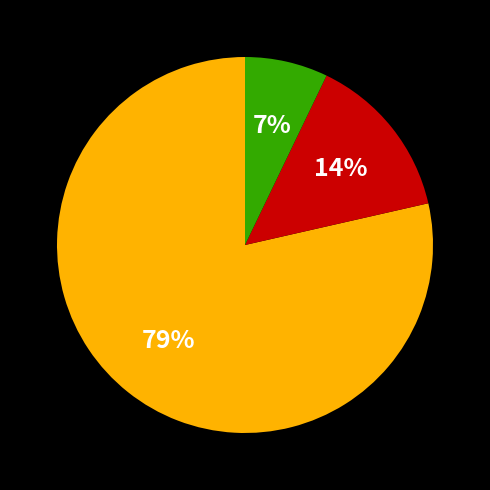

How many slices are in this pie chart?

3